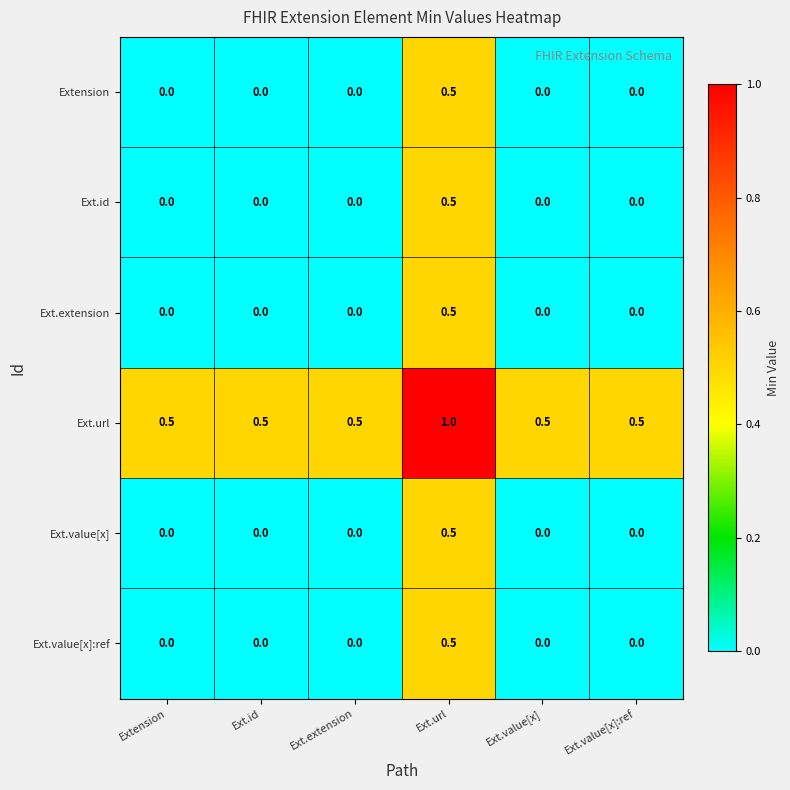

The Ext.value[x] series shows 0.3 at Ext.extension. True or false?

False